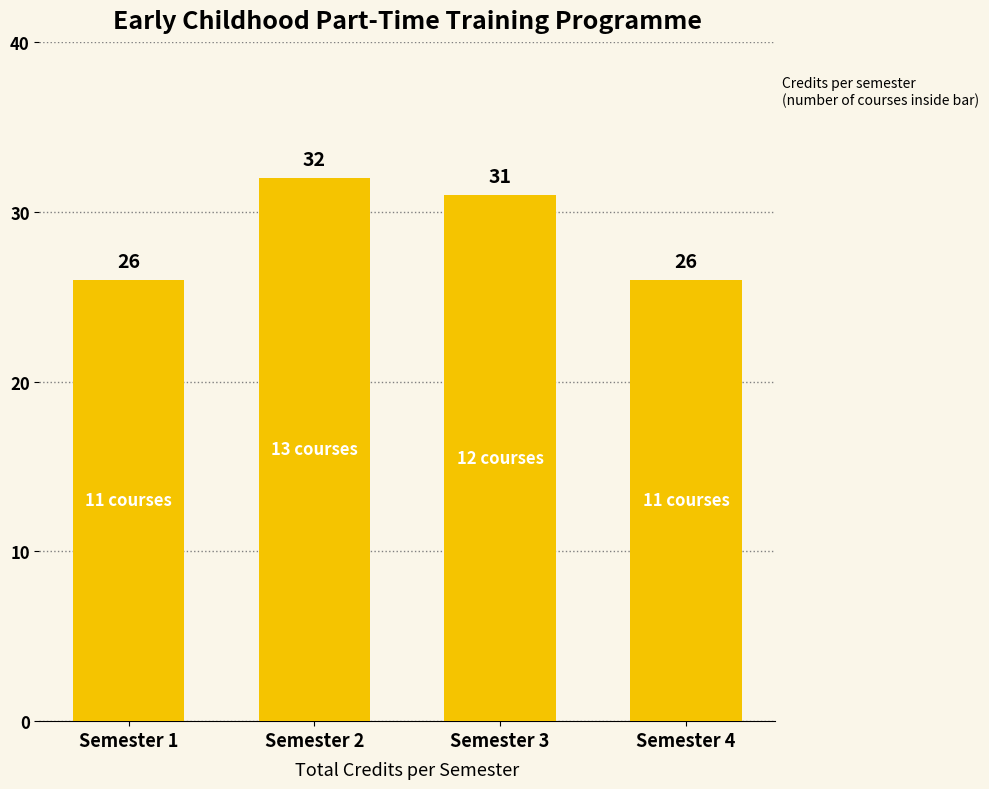

What is the greatest value displayed?

32